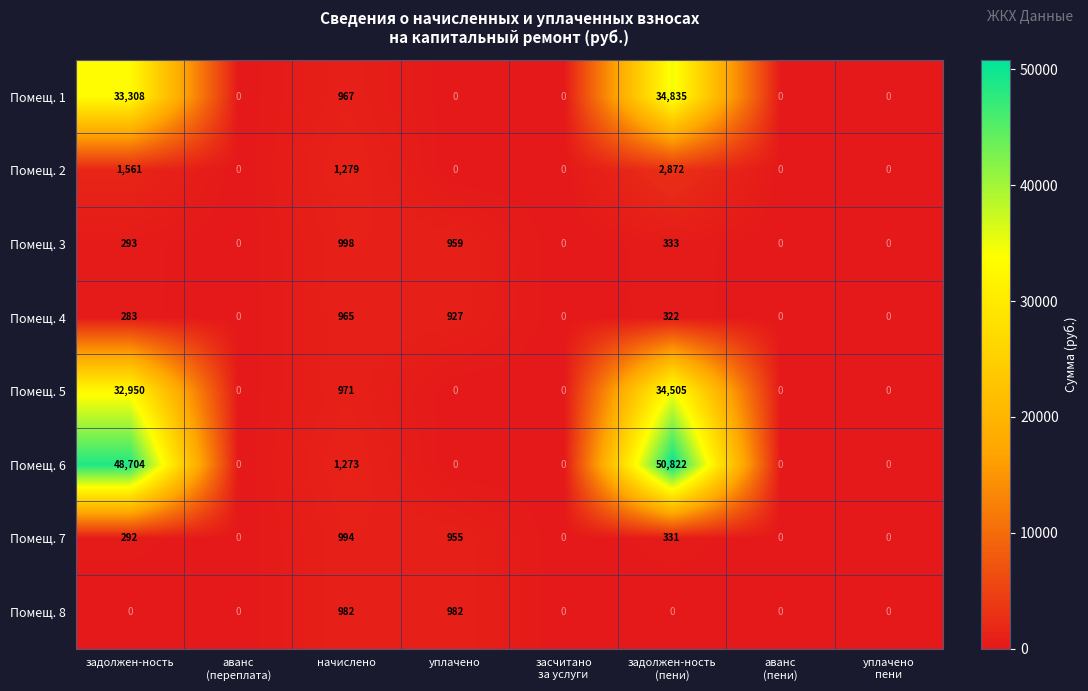

At how many categories does at least one series exceed 1048?

3